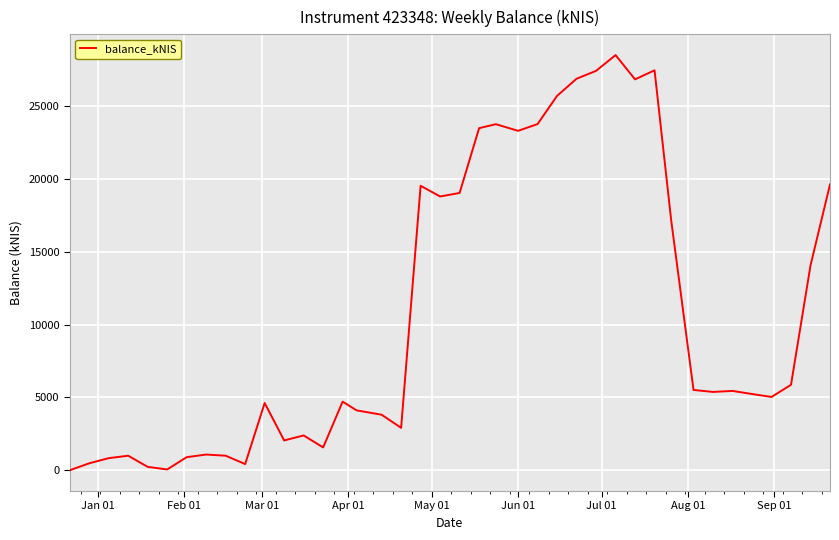

What is the greatest value displayed?

28504.1